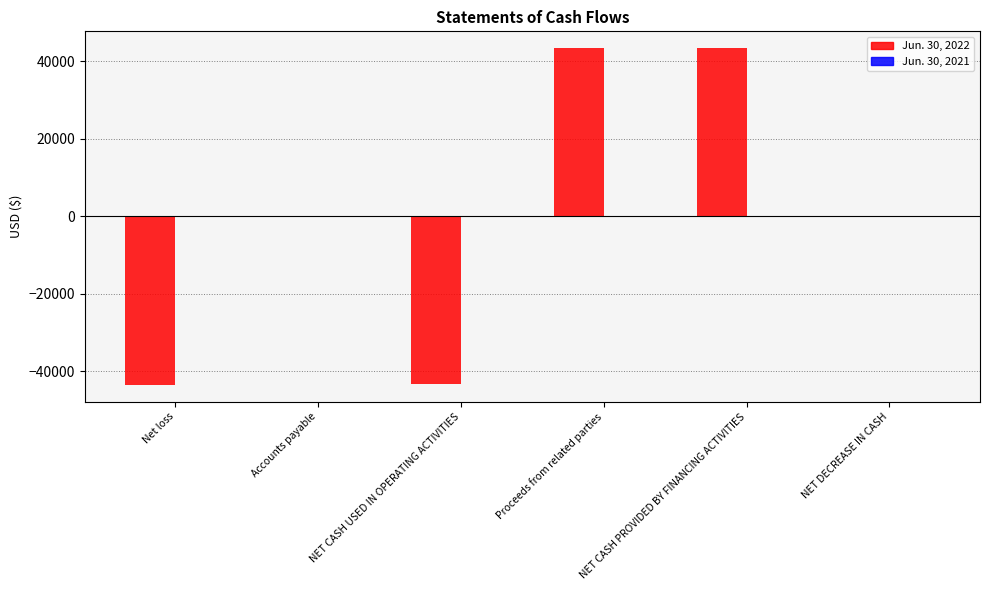

The Jun. 30, 2022 series shows 0 at NET DECREASE IN CASH. True or false?

True